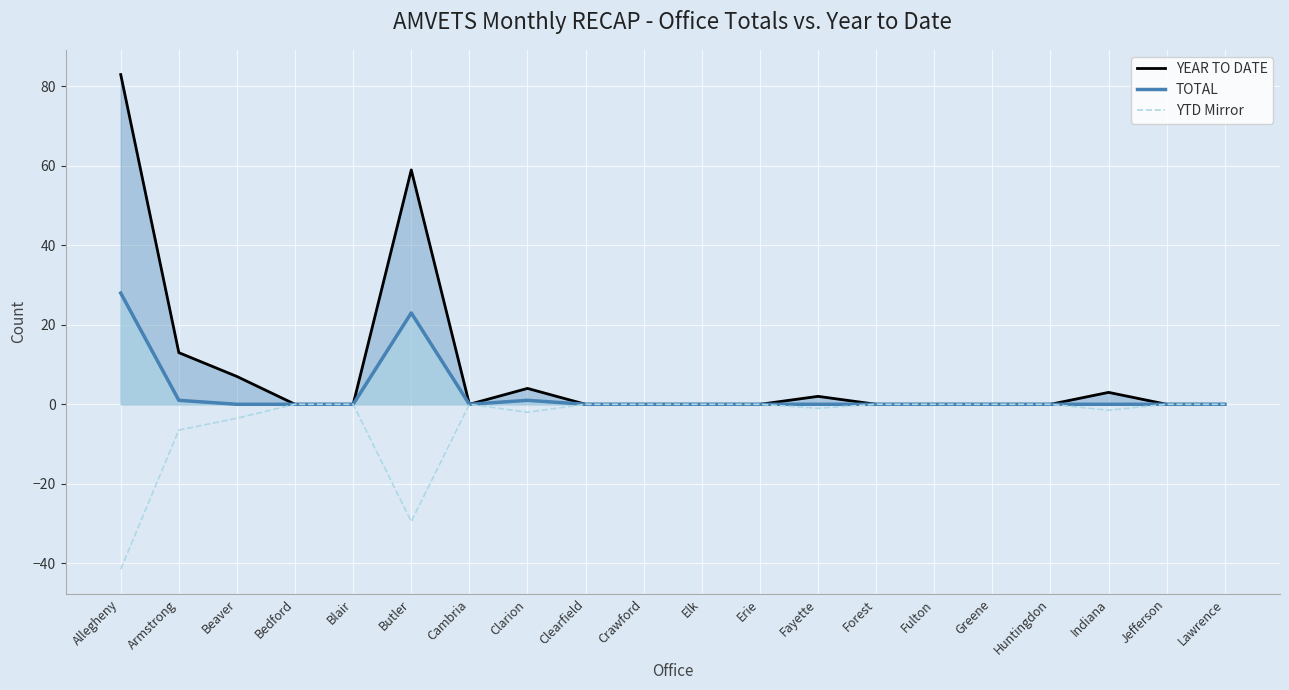

True or false: TOTAL and YTD Mirror cross at least once.

False